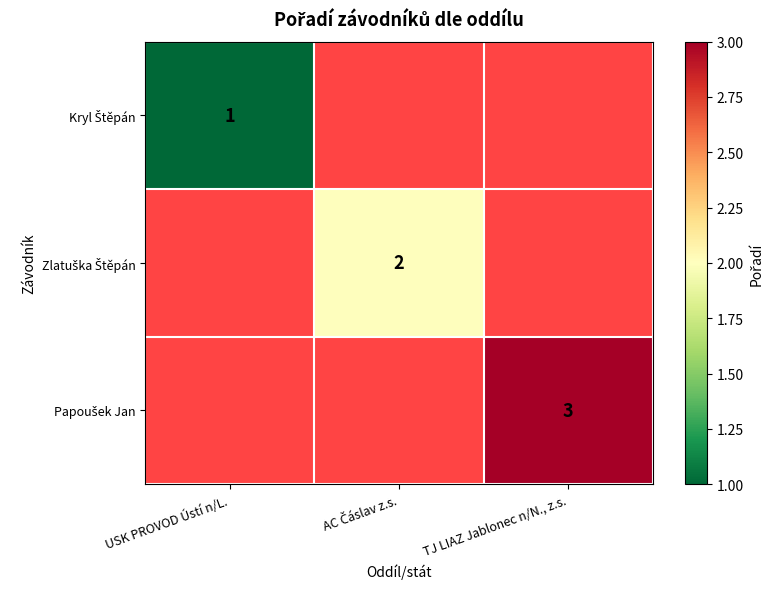

Between TJ LIAZ Jablonec n/N., z.s. and USK PROVOD Ústí n/L., which is larger?

USK PROVOD Ústí n/L.